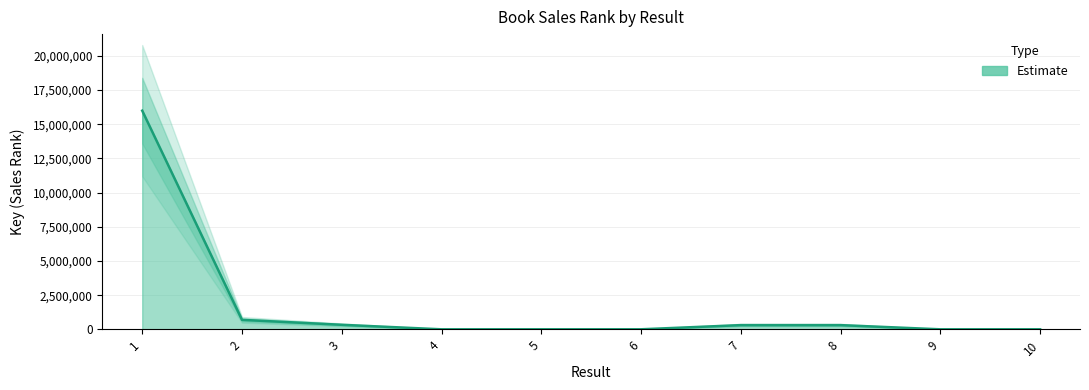

The chart shows a value of 10899 at 5. True or false?

False